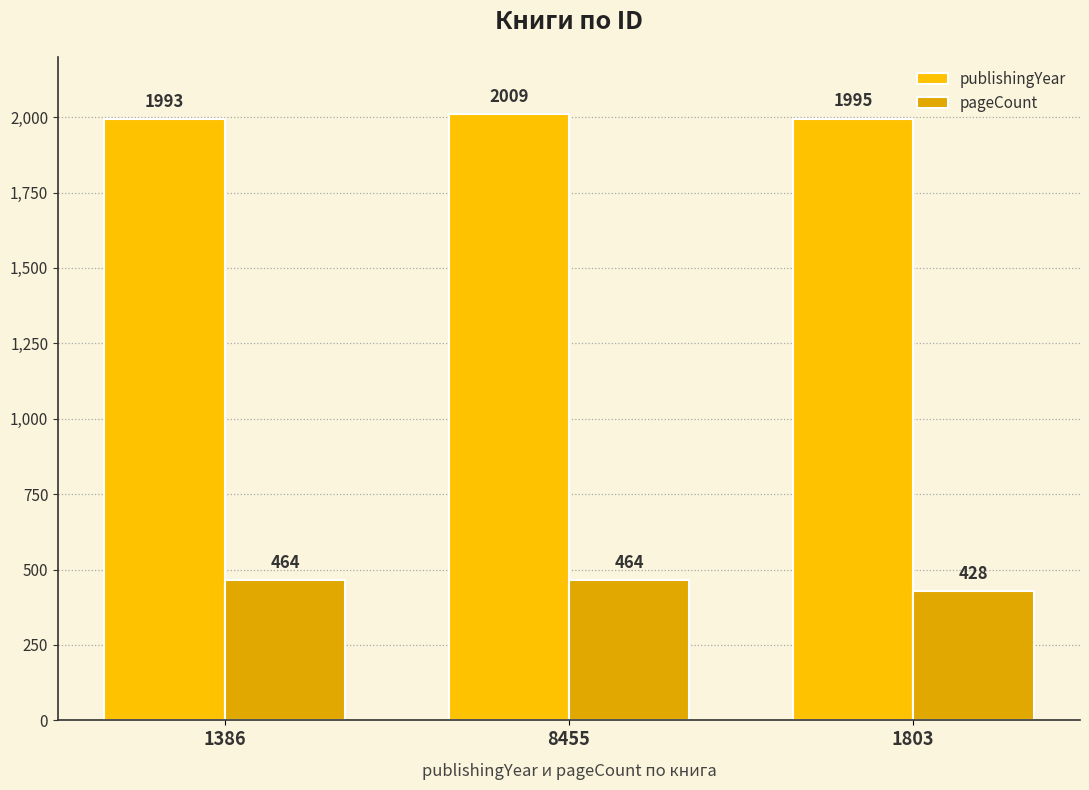

What is the label of the 1st bar from the left?

1386